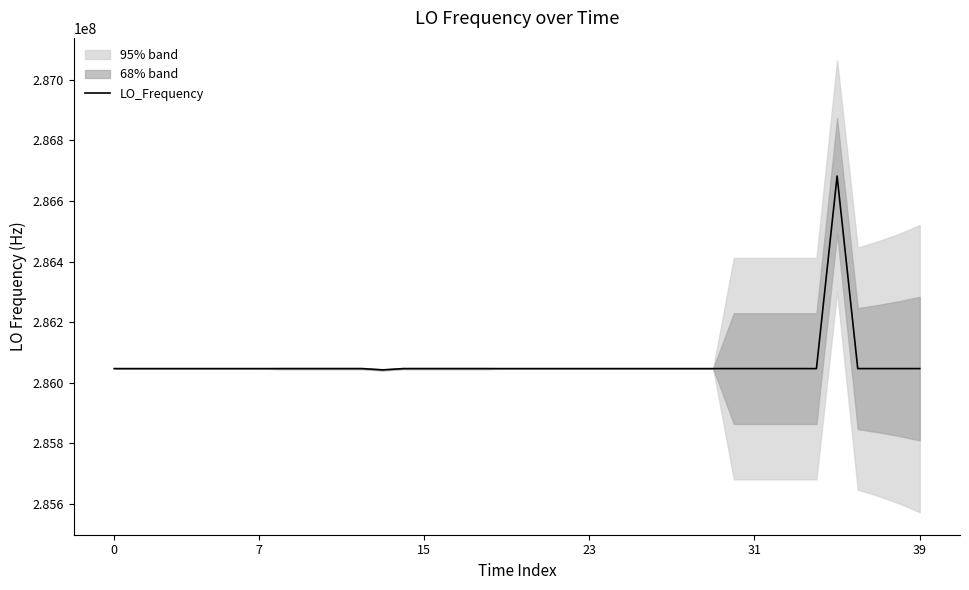

True or false: there are more than 1 points higher than both neighbors.

True